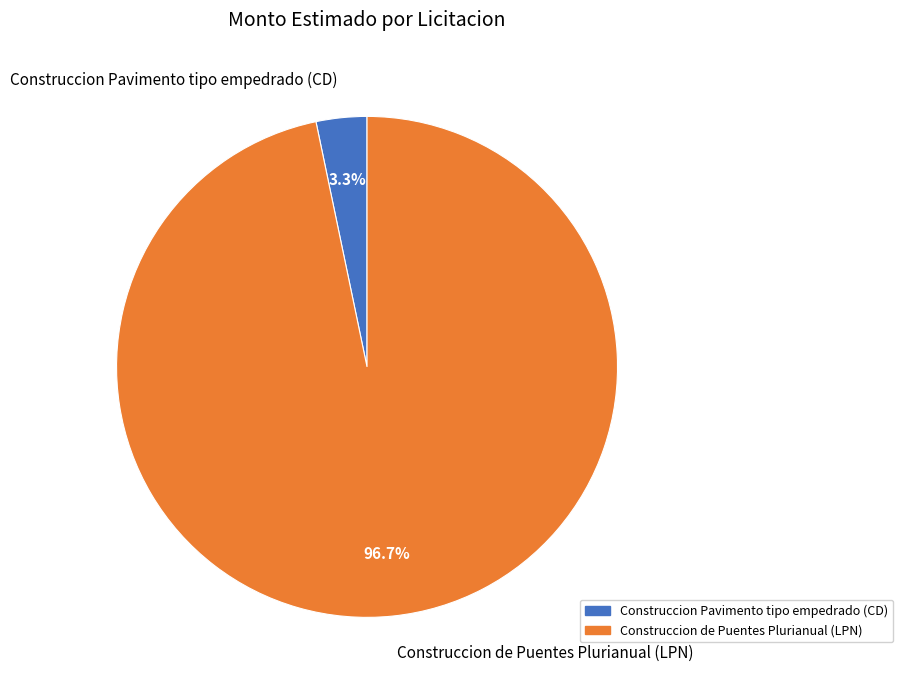

To the nearest percent, what portion does Construccion Pavimento tipo empedrado (CD) represent?

3%